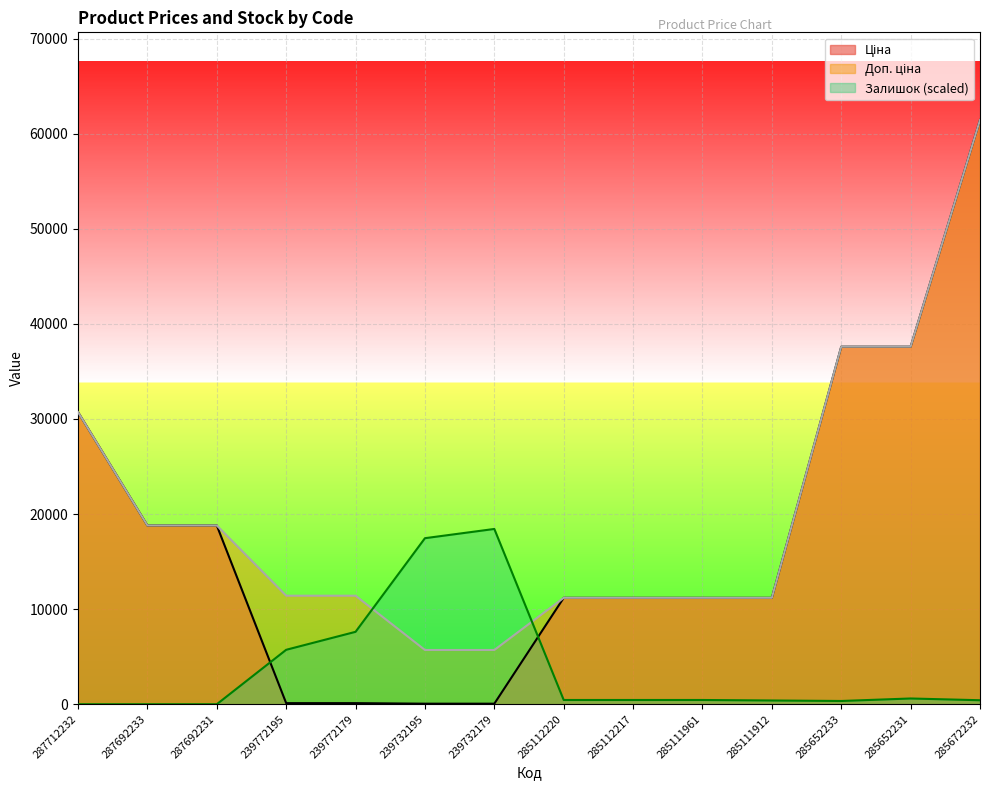

Reading right to left, list all the values displayed in this chart.

Ціна: 61434.3	37593.6	37593.6	11188.2	11188.2	11188.2	11188.2	57.0	57.0	114.1	114.1	18796.8	18796.8	30717.1
Доп. ціна: 61434.3	37593.6	37593.6	11188.2	11188.2	11188.2	11188.2	5705.0	5705.0	11410.0	11410.0	18796.8	18796.8	30717.1
Залишок: 420.1	603.8	341.3	393.8	446.3	446.3	446.3	18430.3	17458.9	7613.6	5723.4	0.0	0.0	0.0